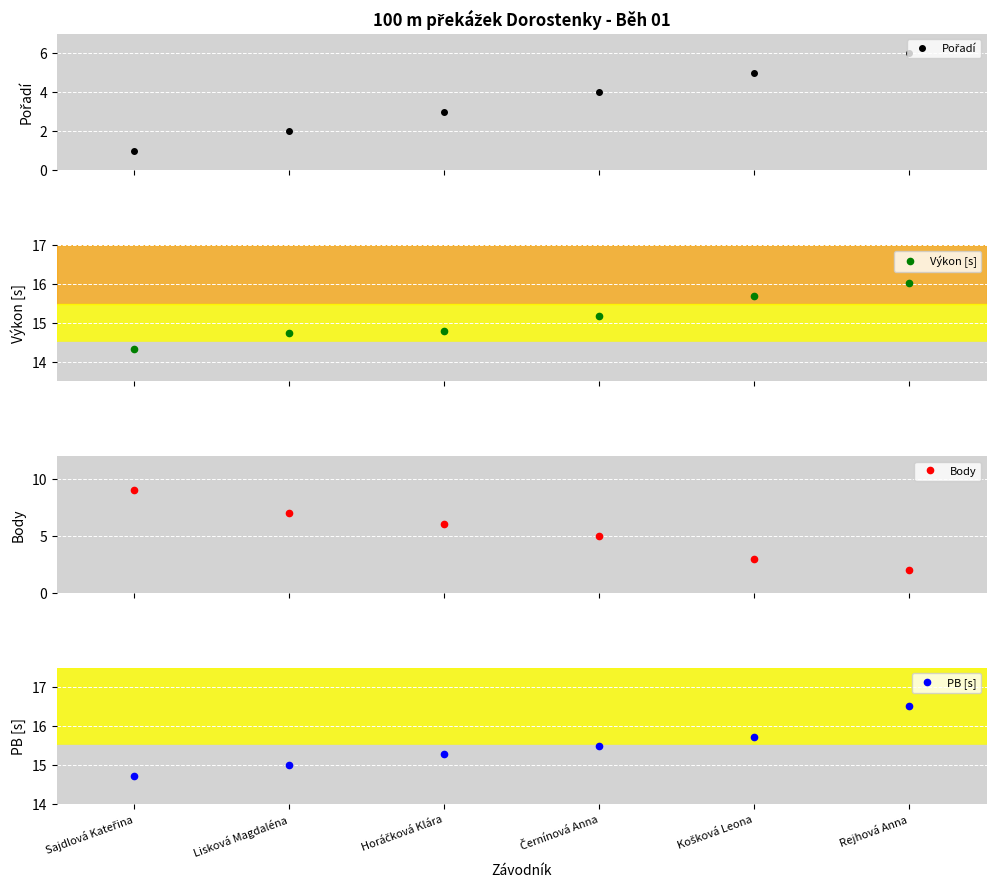

What is the spread (max minus min) of values at Černínová Anna?

11.5